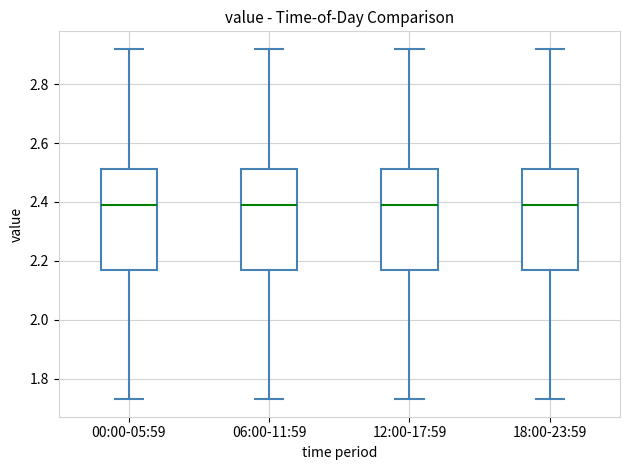

Where does the upper whisker of the box for 18:00-23:59 end on the y-axis? The values are not printed on the chart, so give them approximately, as read against the axis.

2.92